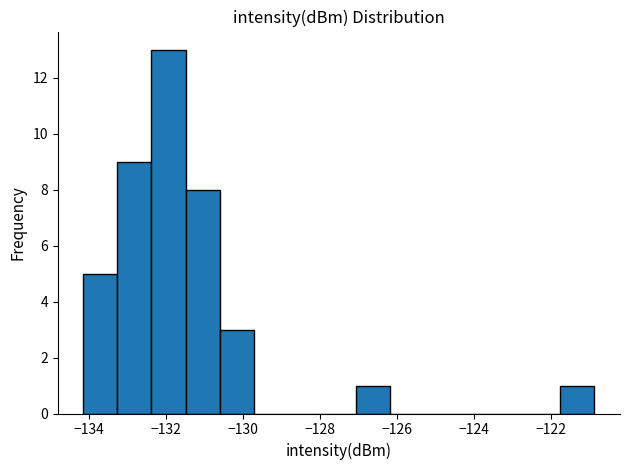

Reading left to right, transcribe this chart: for each bar, give the range it covers on the x-axis and its height. Neither the bar edges nor the heights are printed on the chart, so give them approximately, as read against the axes.

-134.2 to -133.2: 5
-133.2 to -132.4: 9
-132.4 to -131.4: 13
-131.4 to -130.6: 8
-130.6 to -129.8: 3
-129.8 to -128.8: 0
-128.8 to -128.0: 0
-128.0 to -127.0: 0
-127.0 to -126.2: 1
-126.2 to -125.2: 0
-125.2 to -124.4: 0
-124.4 to -123.6: 0
-123.6 to -122.6: 0
-122.6 to -121.8: 0
-121.8 to -120.8: 1